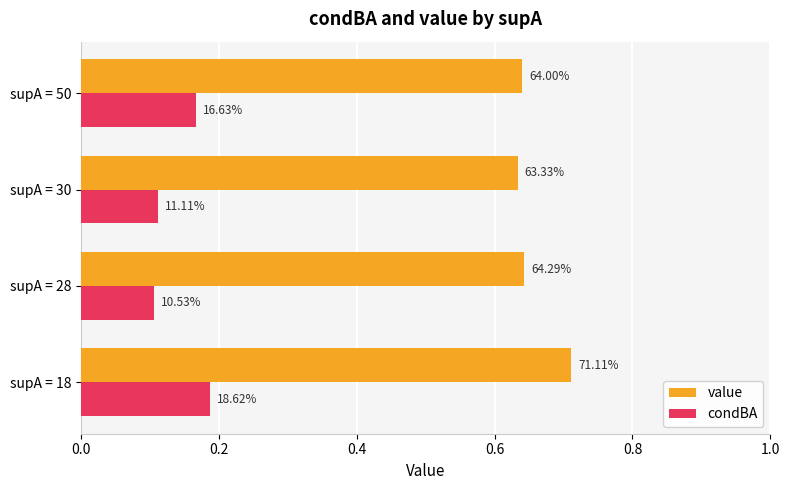

List the series in order of their overall mean, highest first.

value, condBA